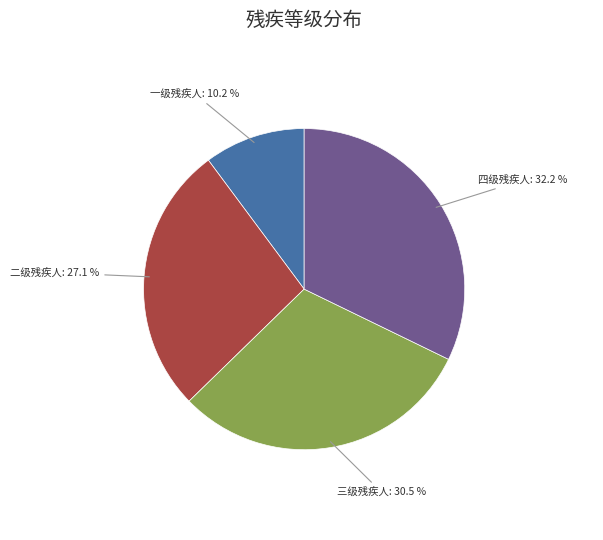

Is there any slice that represents more than half of the pie?

No